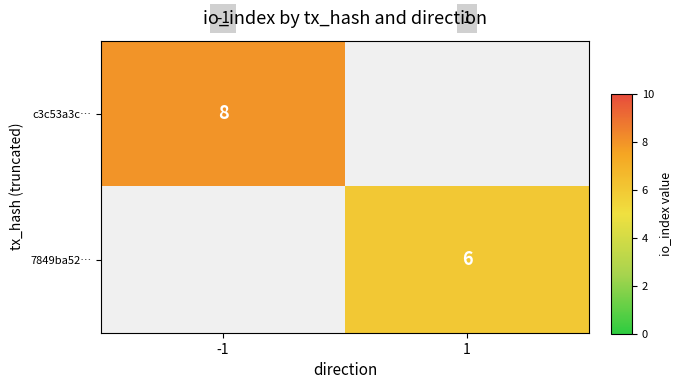

At how many categories does at least one series exceed 7?

1